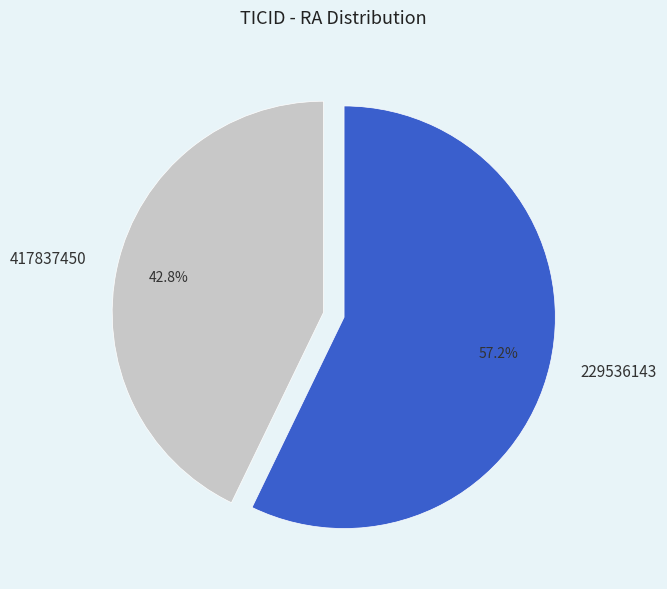

Which category has the biggest portion of the pie?

229536143